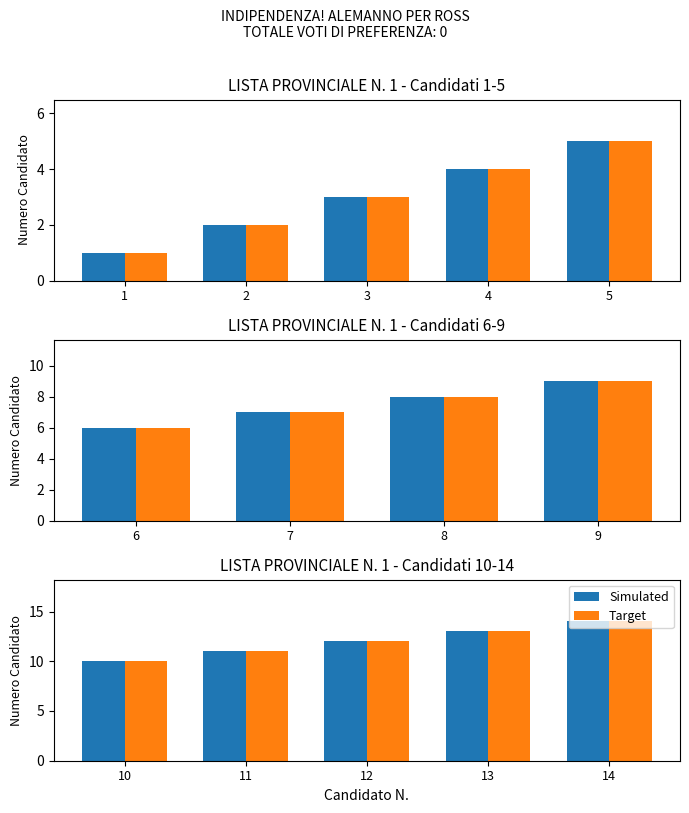

How many distinct data groups are displayed?

2